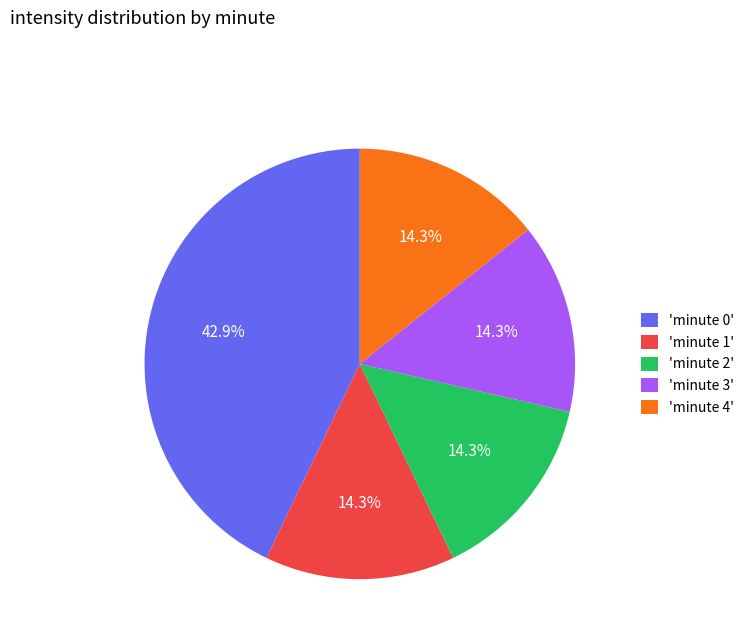

Does any single category account for the majority?

No